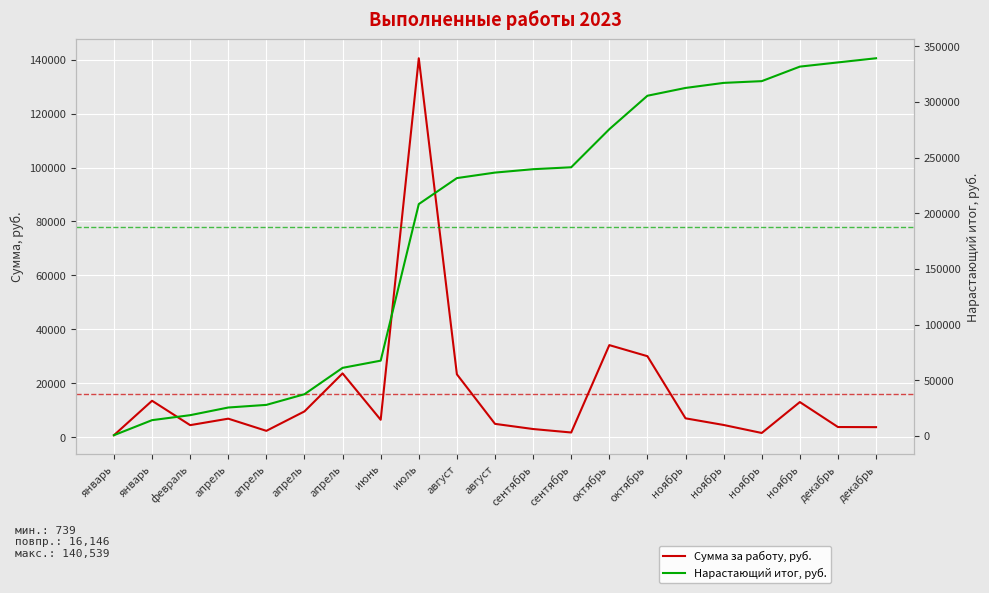

What is the total value across all series at сентябрь?

242525